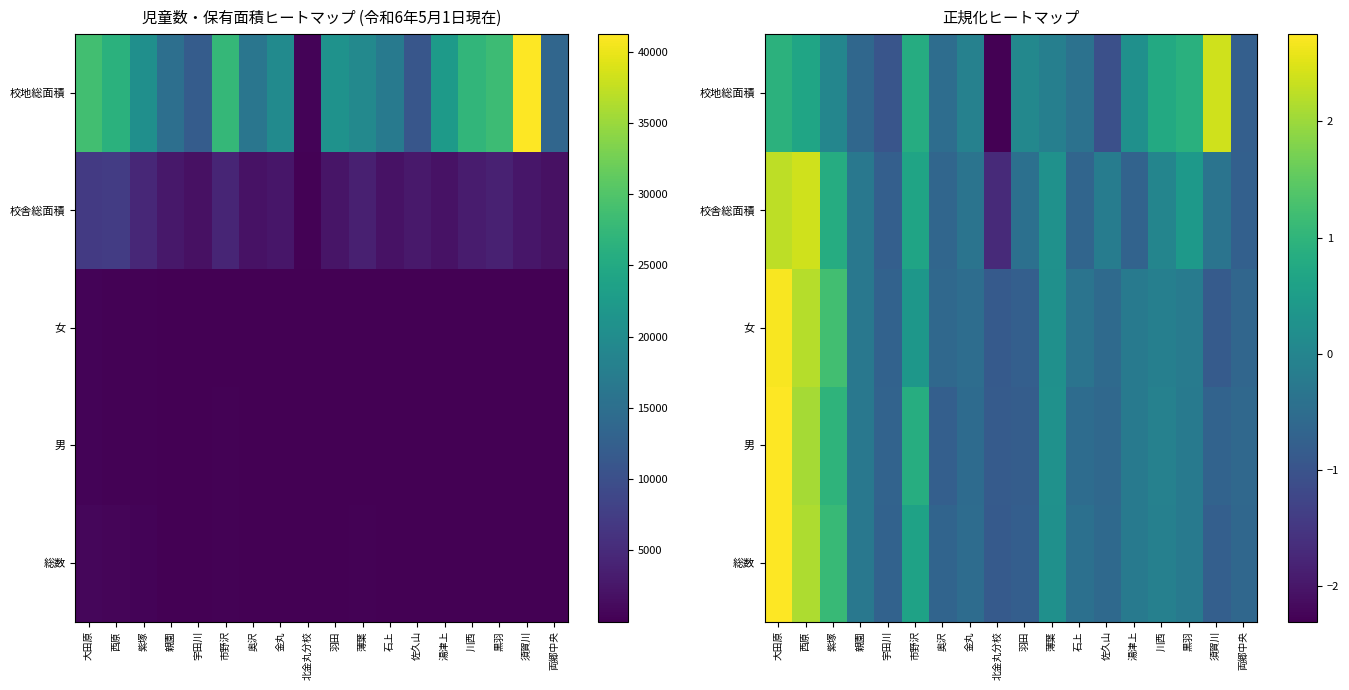

What is the difference between the 校舎総面積 values at 佐久山 and 西原?

2.6